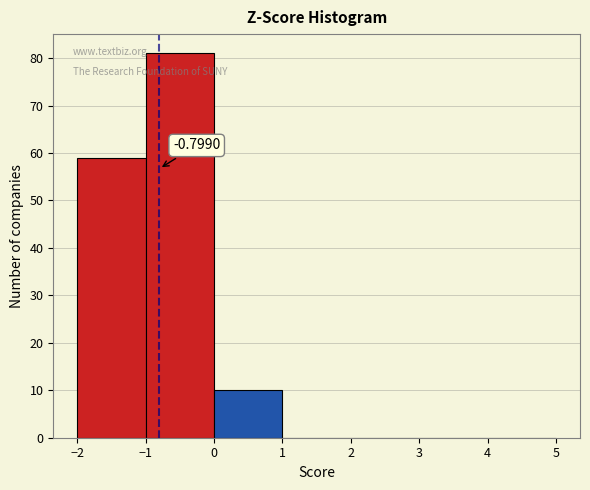

Over which range of the x-axis is the bar tallest?

-1 to 0